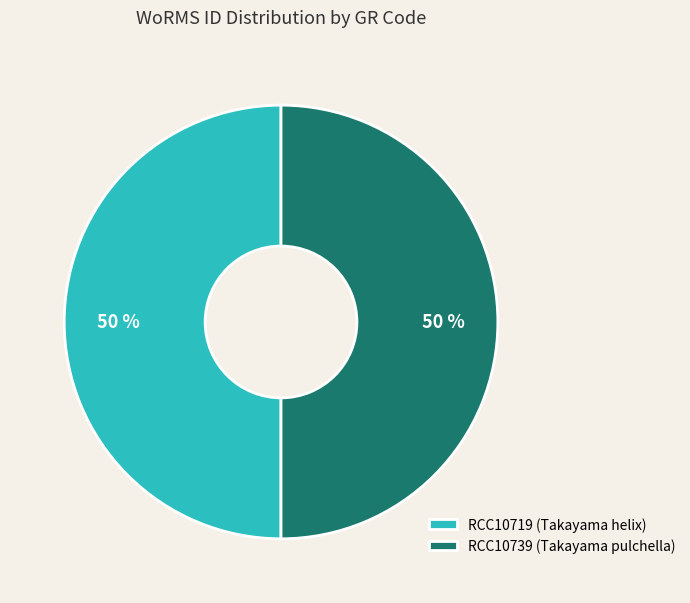

How many slices are in this pie chart?

2